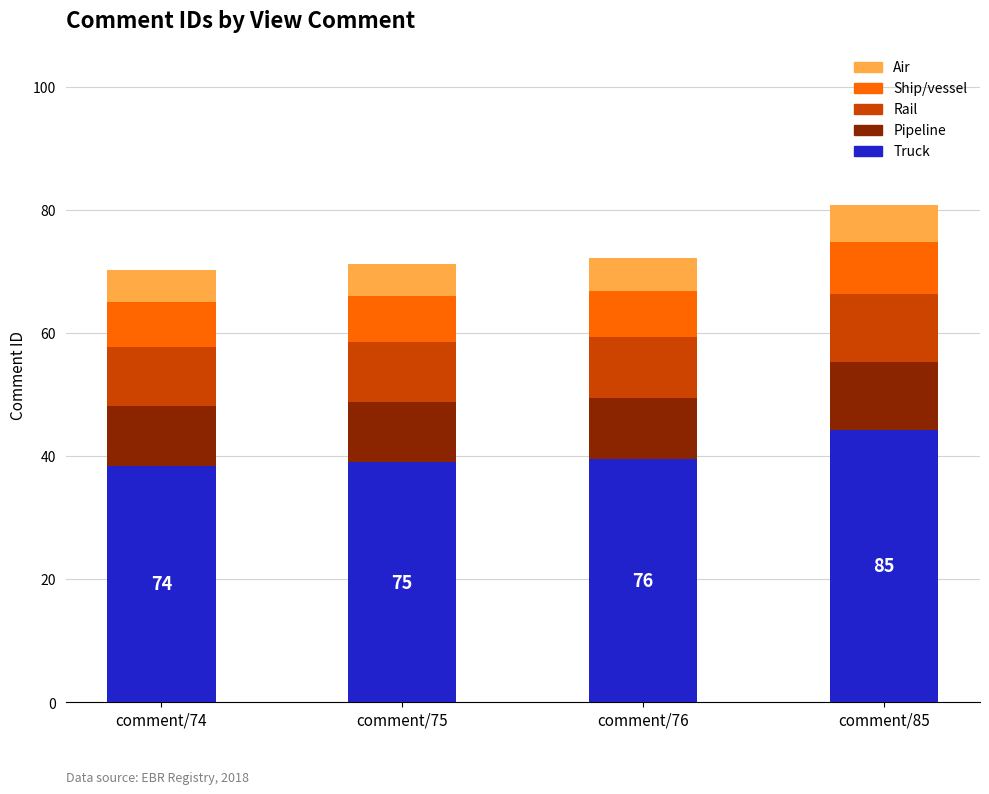

What is the lowest value of the Truck series?

38.5